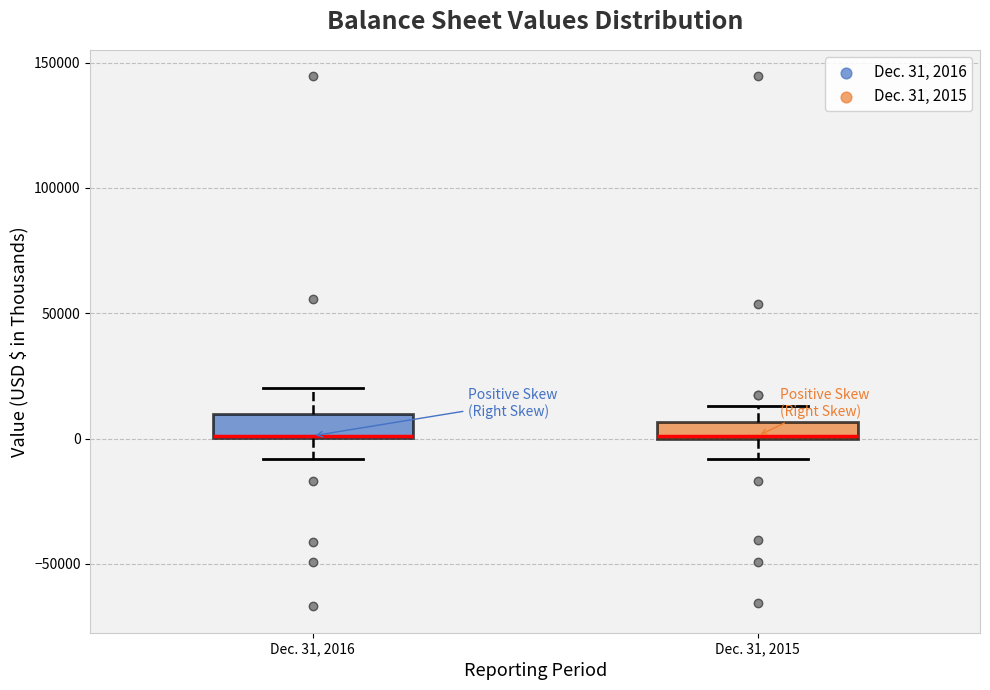

Where is the lower edge of the box for Dec. 31, 2015 on the y-axis? The values are not printed on the chart, so give them approximately, as read against the axis.

0